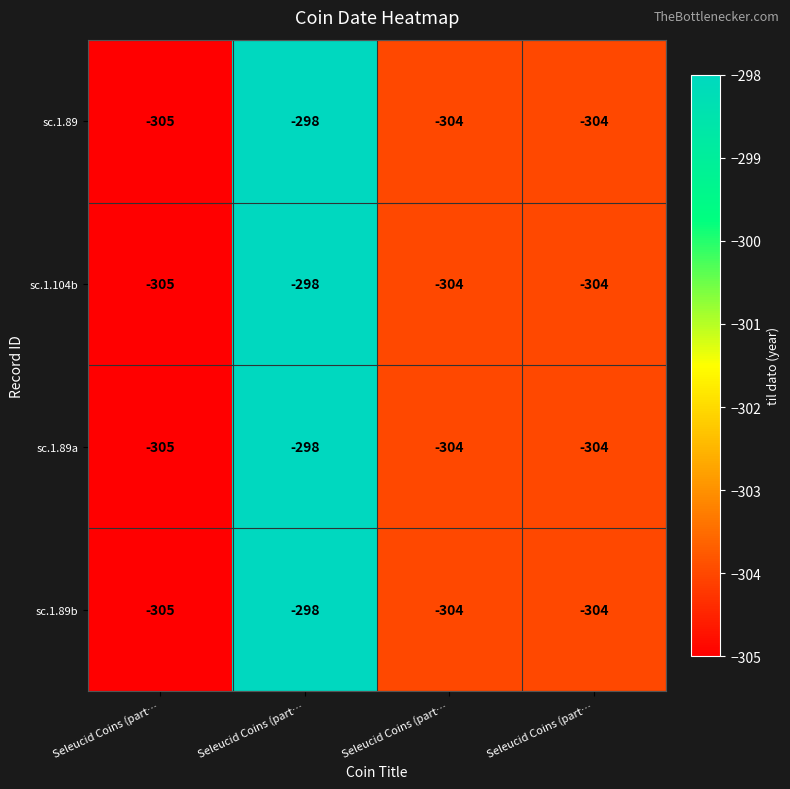

How many data points does each series have?

4